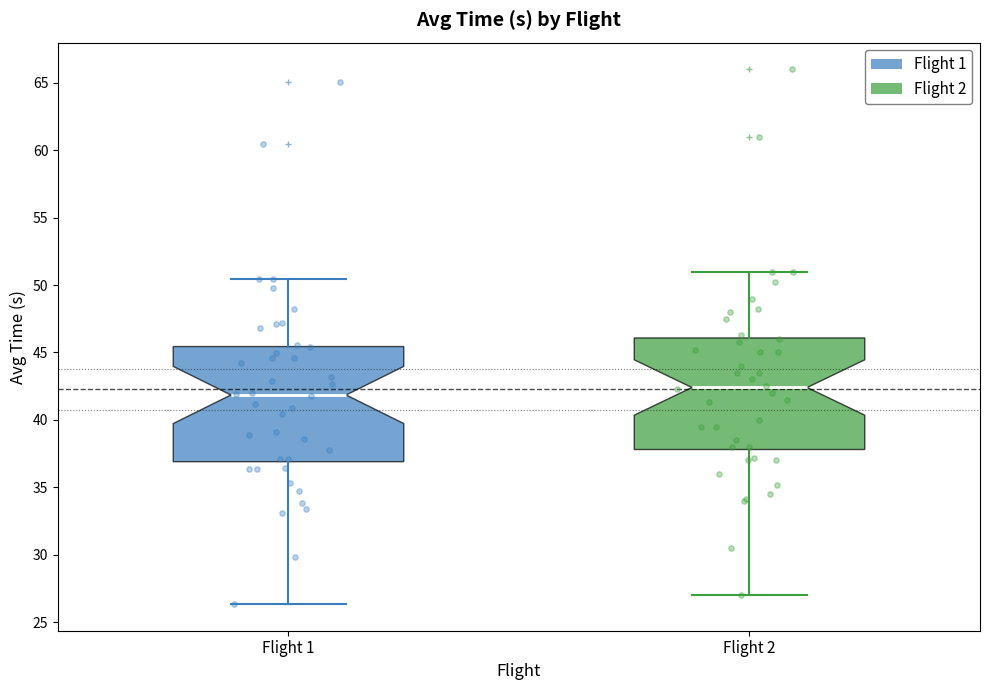

Reading left to right, transcribe this box plot: for each box, give where its median line is, the range the box spans, and where its two whiskers end, as read against the y-axis. The values are not printed on the chart, so give them approximately, as read against the axis.

Flight 1: median 42.0, box 37.0 to 45.5, whiskers 26.5 to 50.5
Flight 2: median 42.5, box 38.0 to 46.0, whiskers 27.0 to 51.0